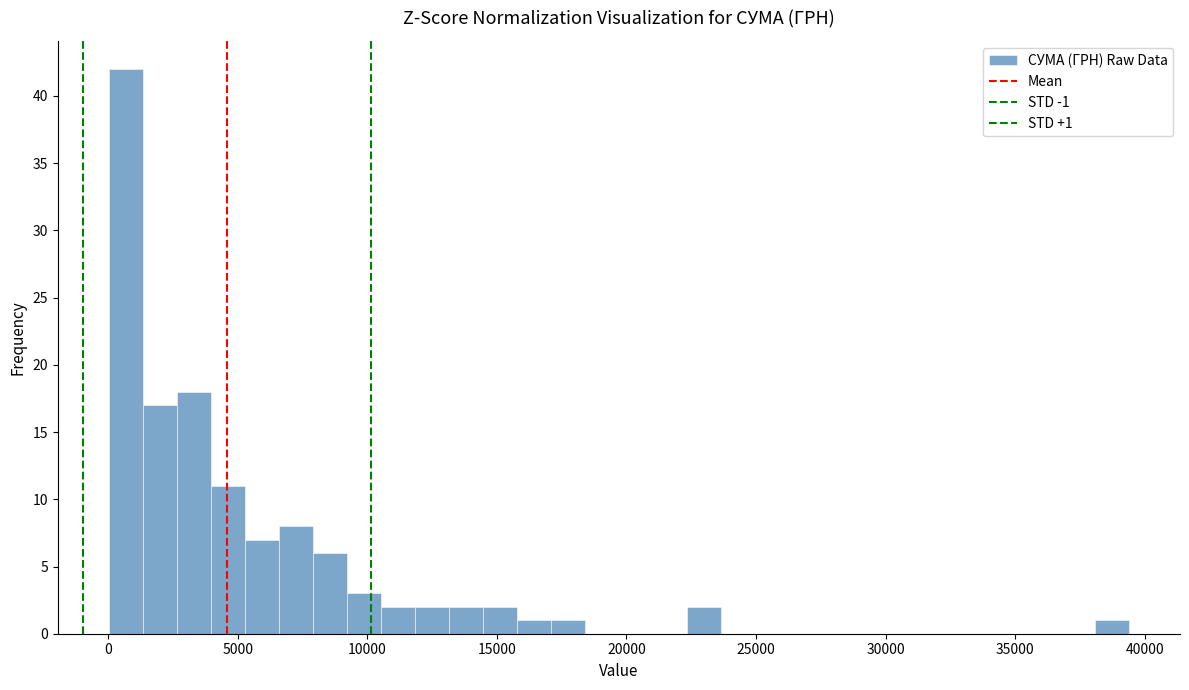

Around what value on the x-axis is the tallest bar? Give the approximate position of its centre, as read against the axis.

500